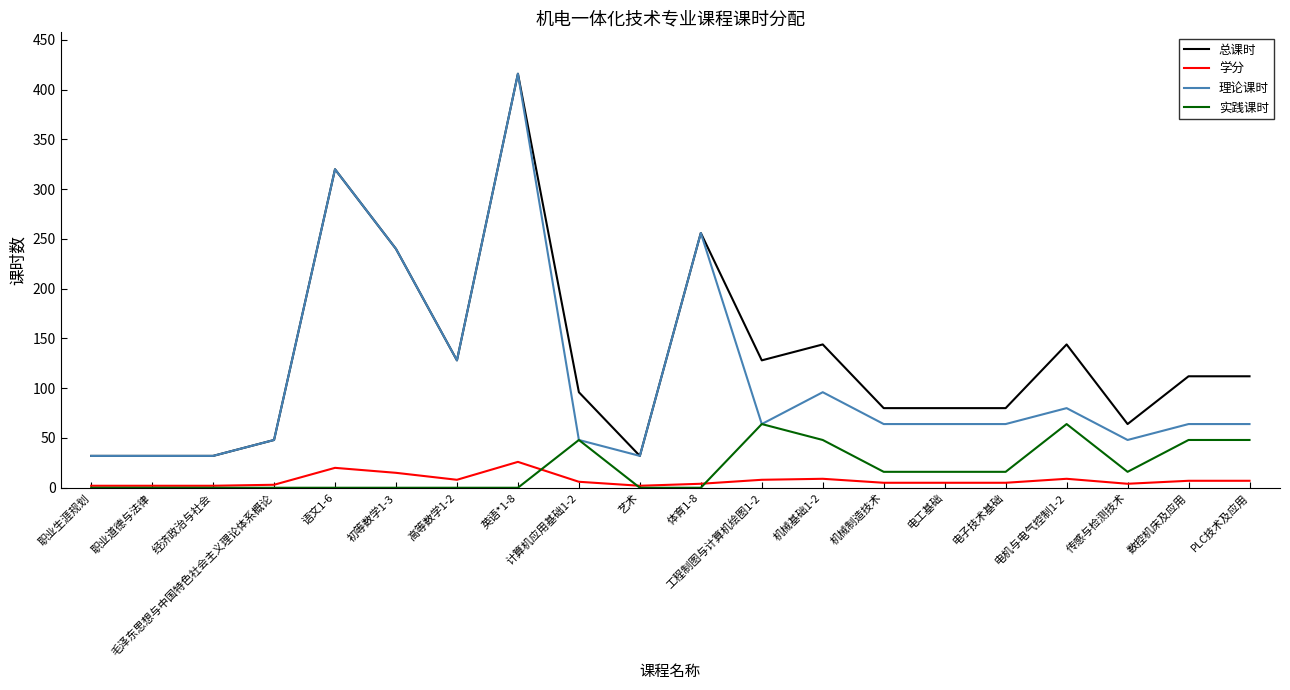

What are all the series names shown in the legend?

总课时, 学分, 理论课时, 实践课时